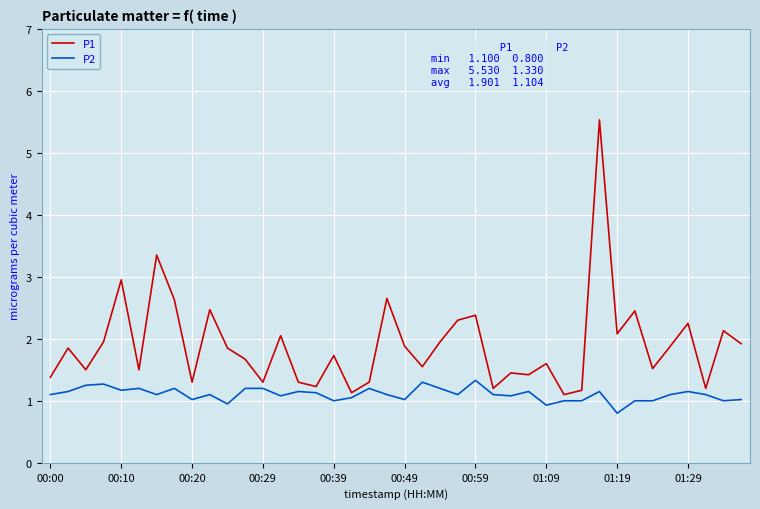

Which series has the largest total across all categories?

P1